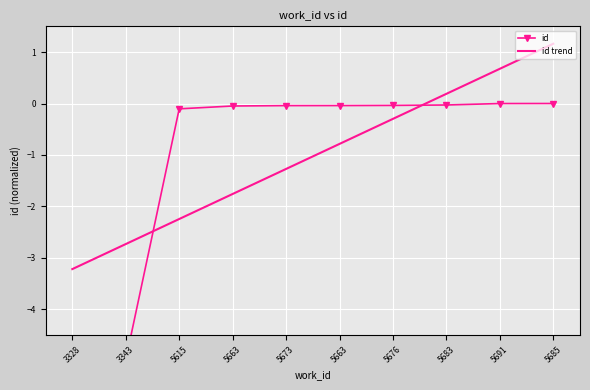

What is the difference between the maximum and minimum values in the id trend series?

4.4